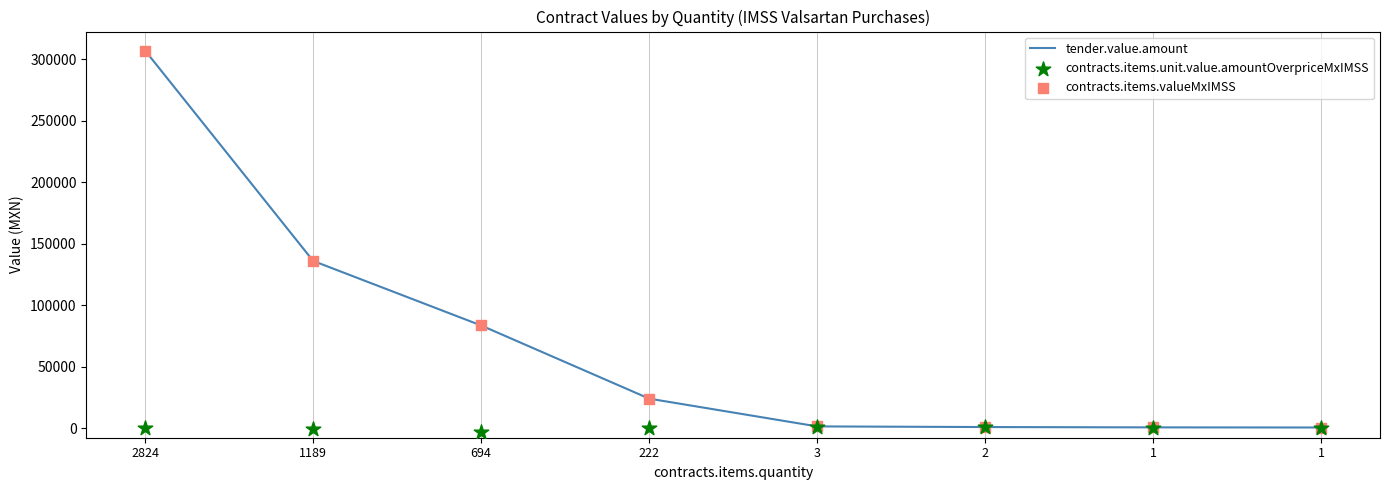

Which series contains the lowest Y value?

contracts.items.unit.value.amountOverpriceMxIMSS